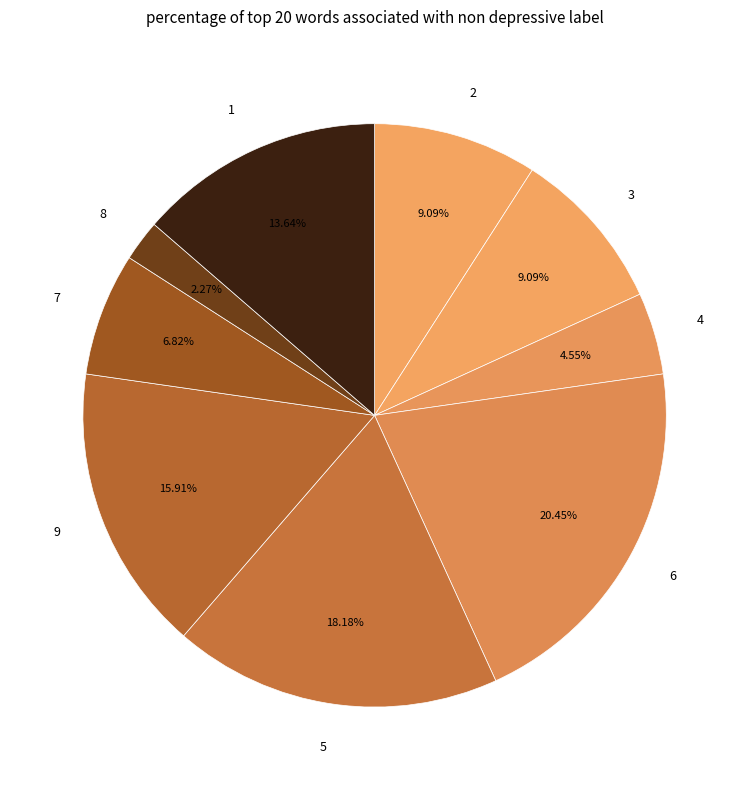

Is the sum of 1 and 3 greater than half?

No